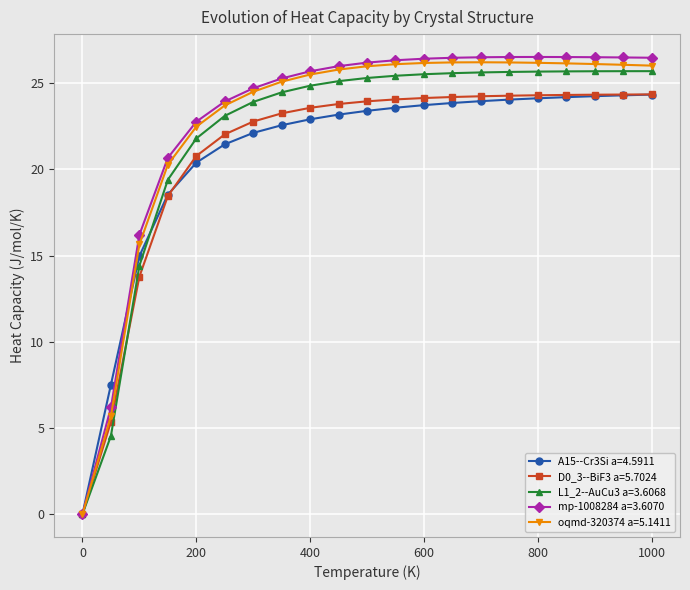

At how many categories does at least one series exceed 5?

20